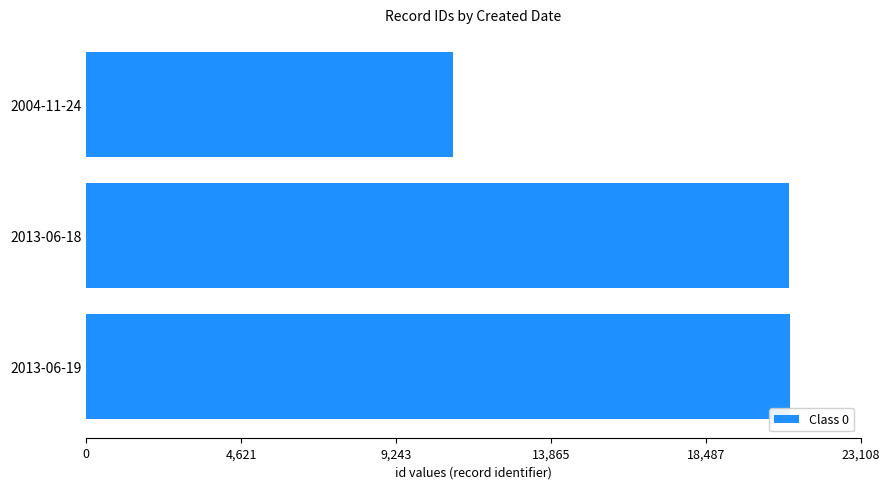

Count the number of data series in this chart.

1